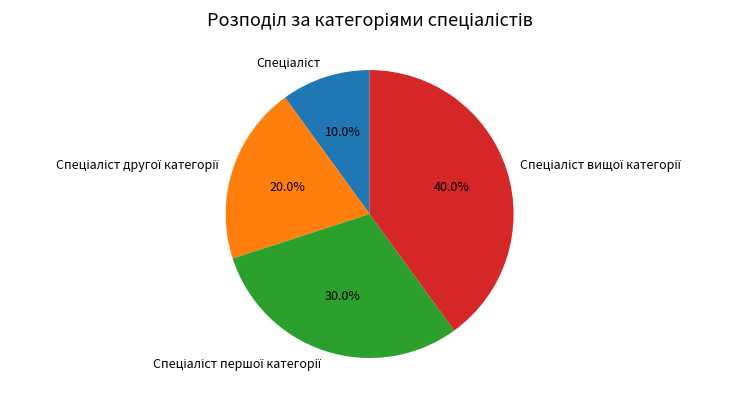

Is there a majority slice in this chart?

No